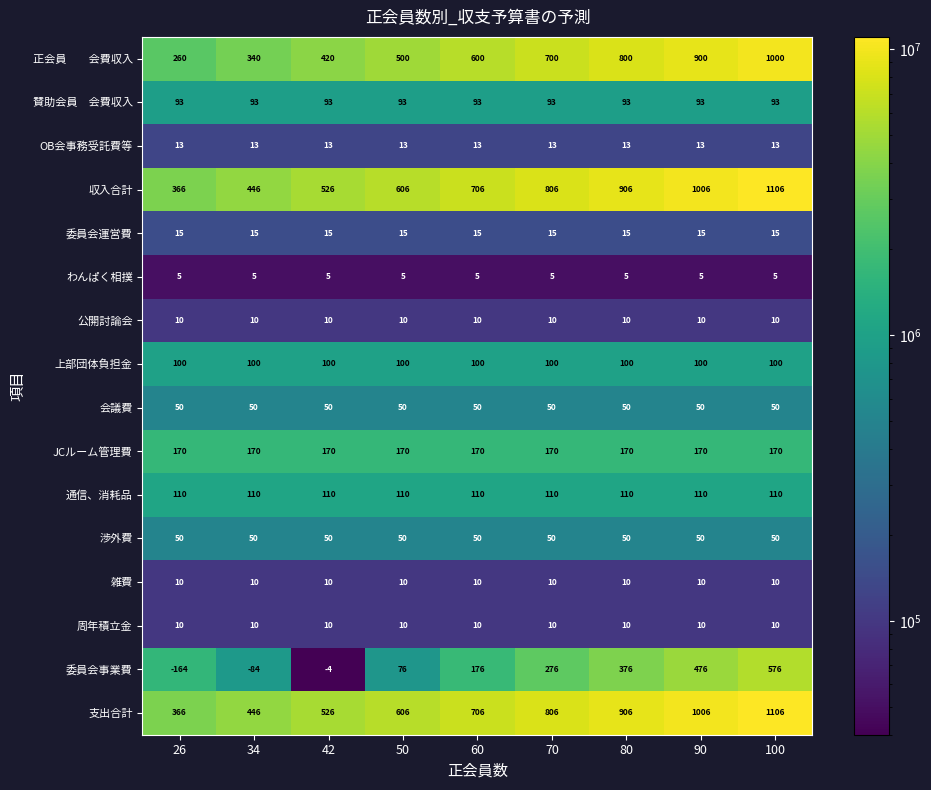

What is the maximum value shown in the chart?

1106